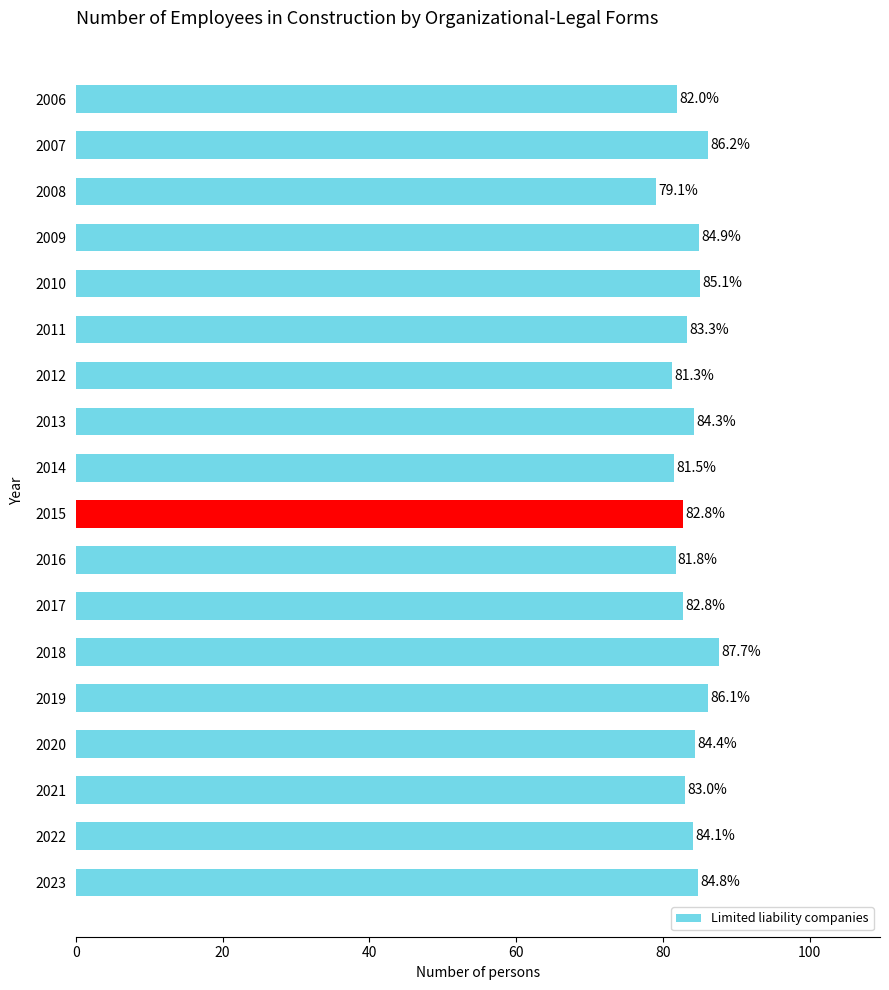

What is the value of the 18th bar from the top?

84.8